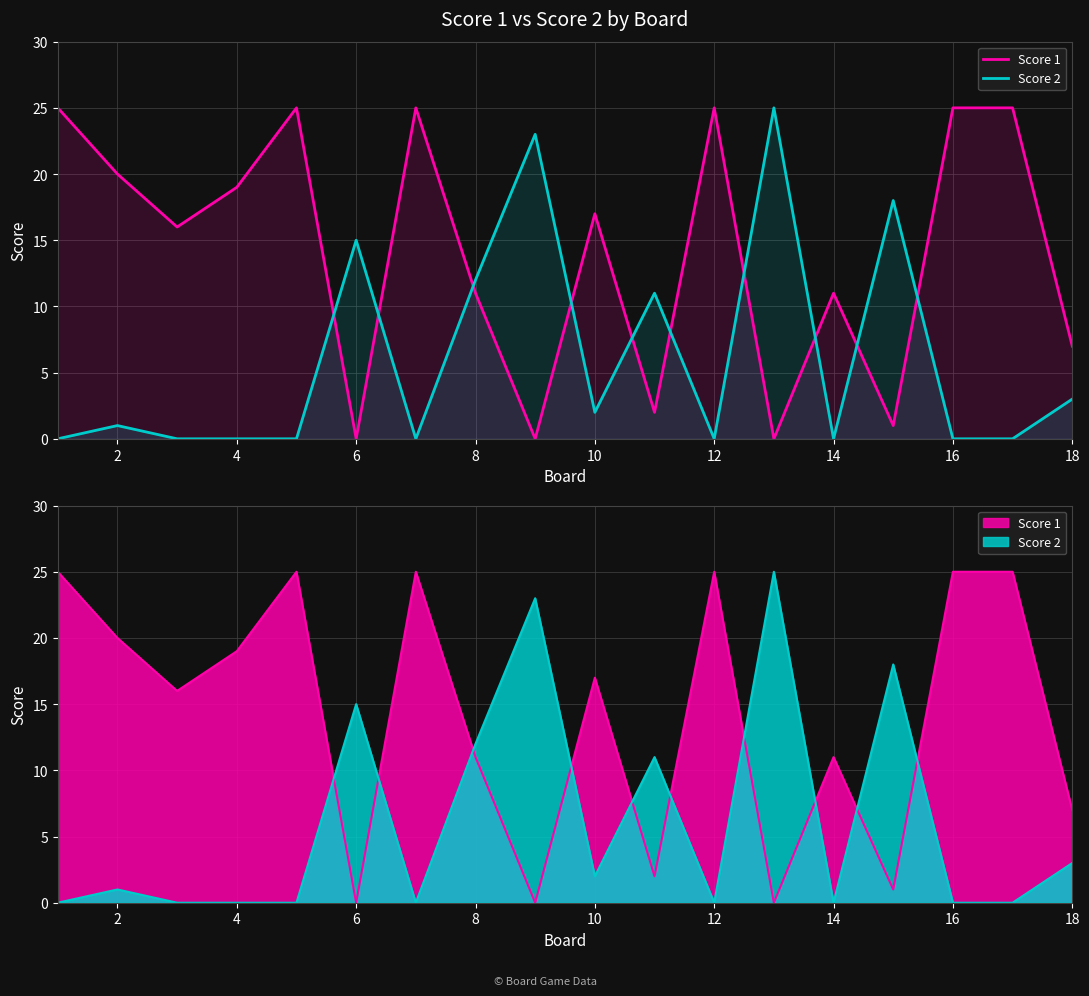

What are all the series names shown in the legend?

Score 1, Score 2